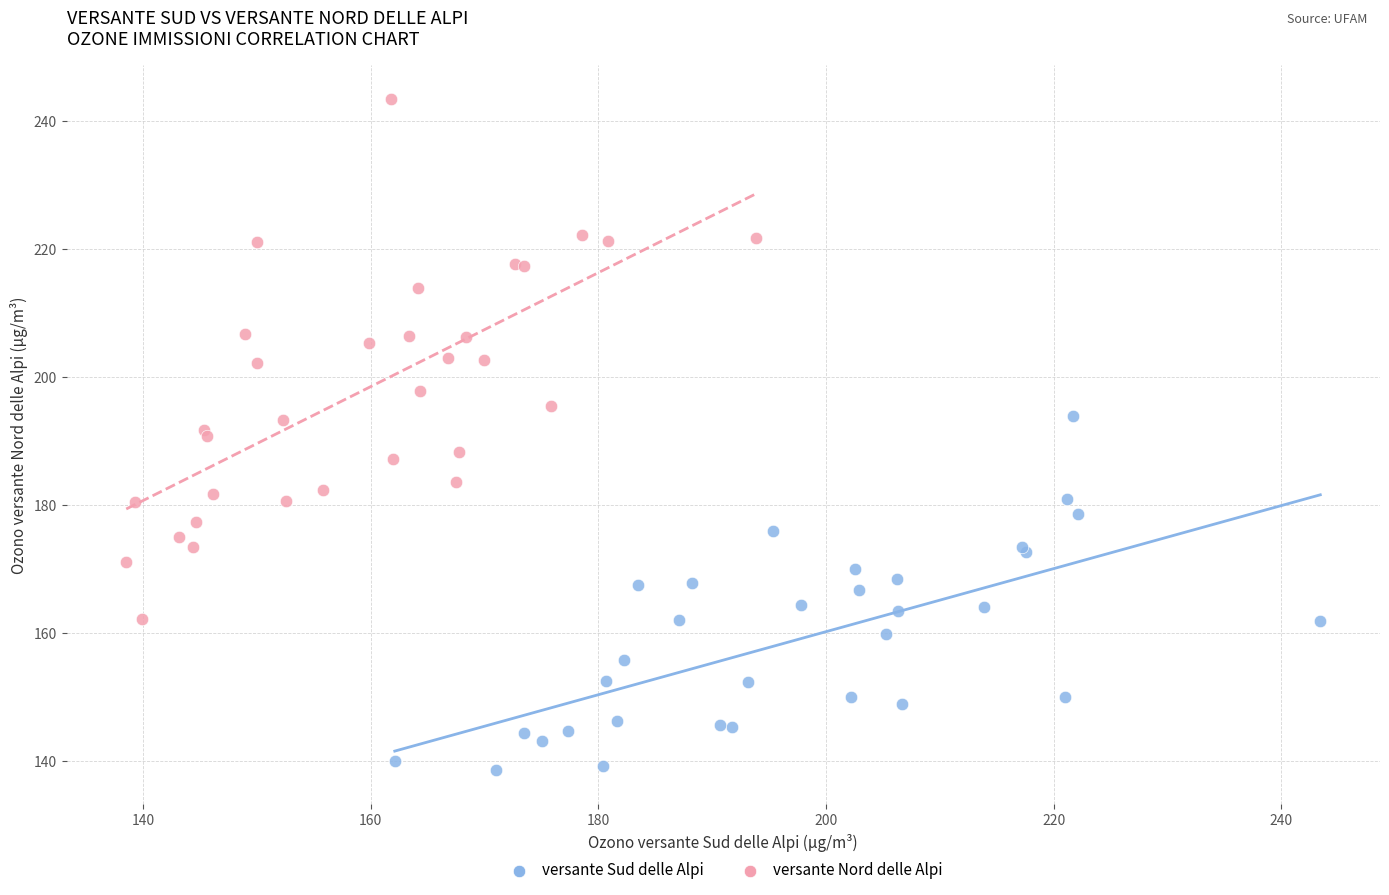

Which series has the widest spread of Y values?

versante Nord delle Alpi